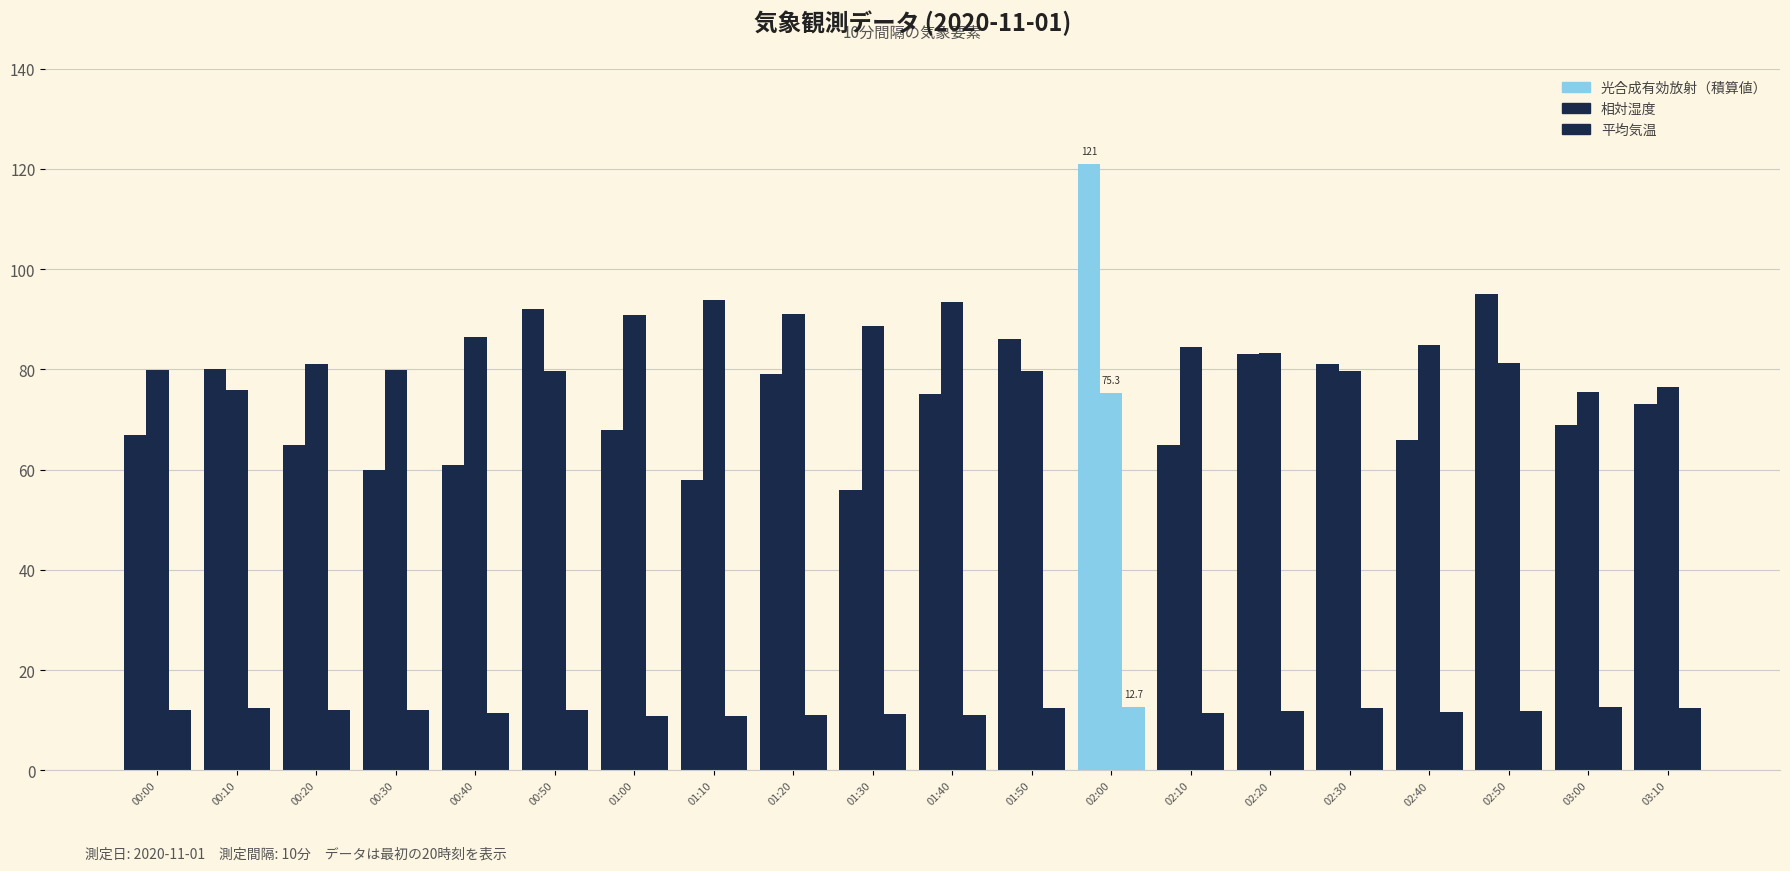

Which category has the highest value in the 光合成有効放射（積算値） series?

02:00